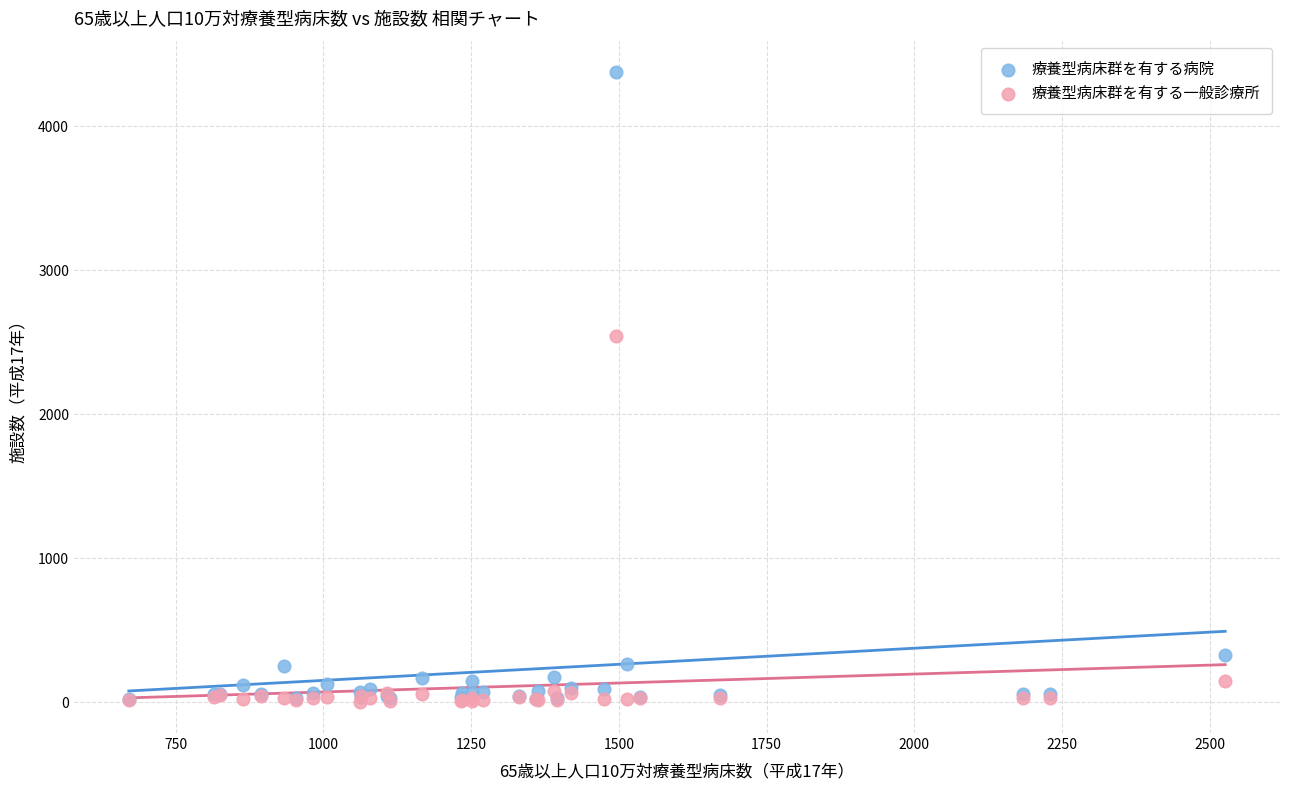

In the 療養型病床群を有する一般診療所 series, what Y value is closest to 1275?

146